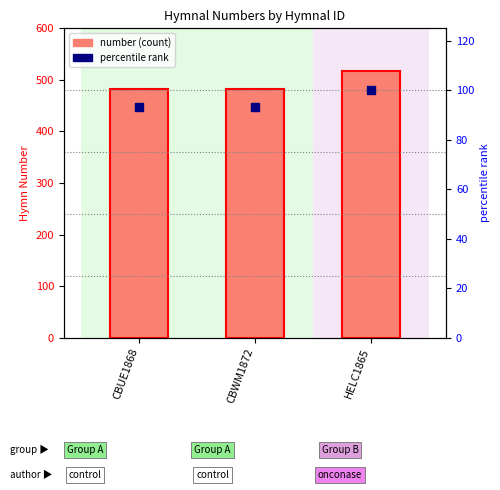

Which series has the largest total across all categories?

number